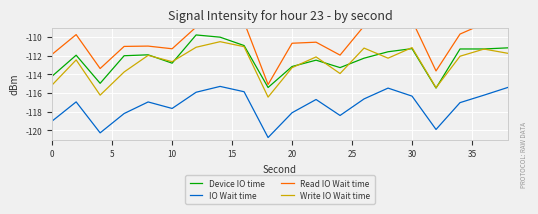

True or false: Write IO Wait time and IO Wait time intersect in this chart.

False